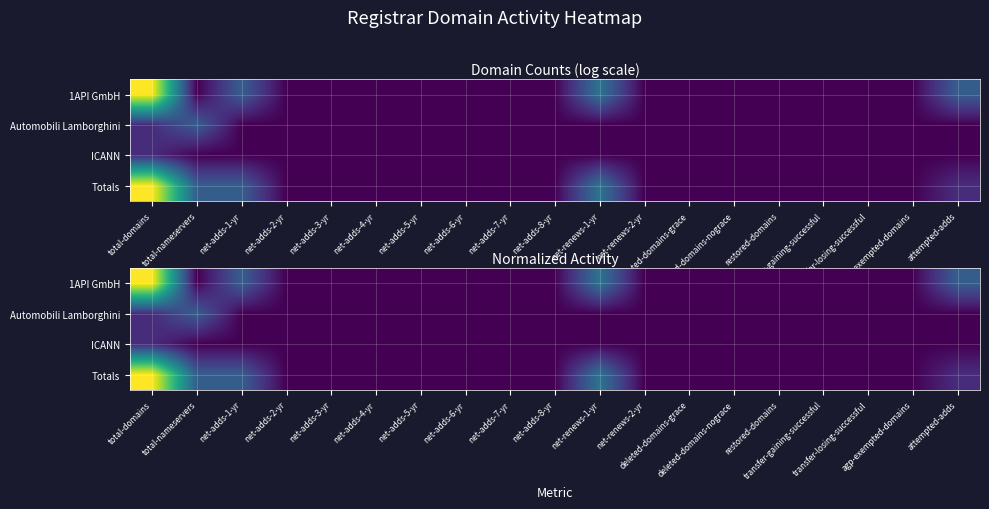

At how many categories does at least one series exceed 4?

1